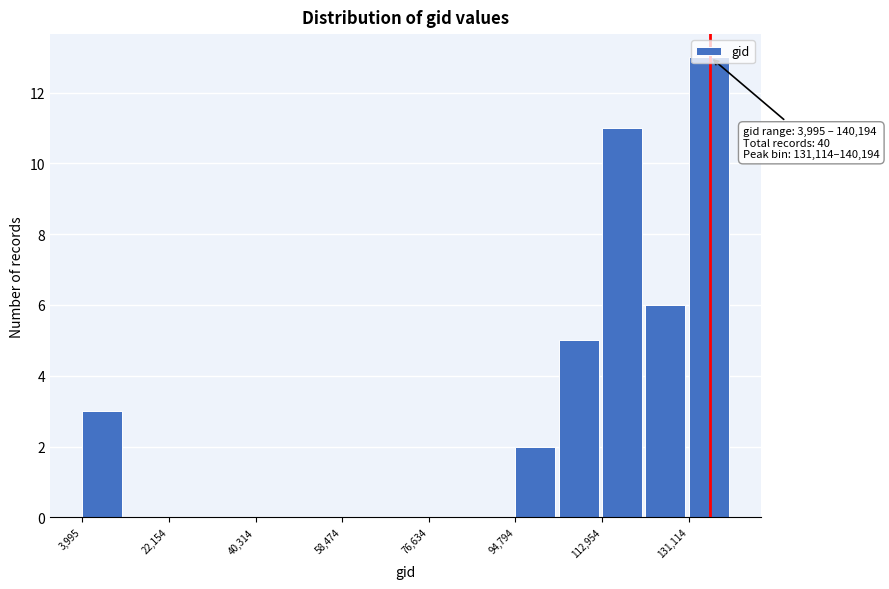

Which range on the x-axis has the tallest bar?

132000 to 140000